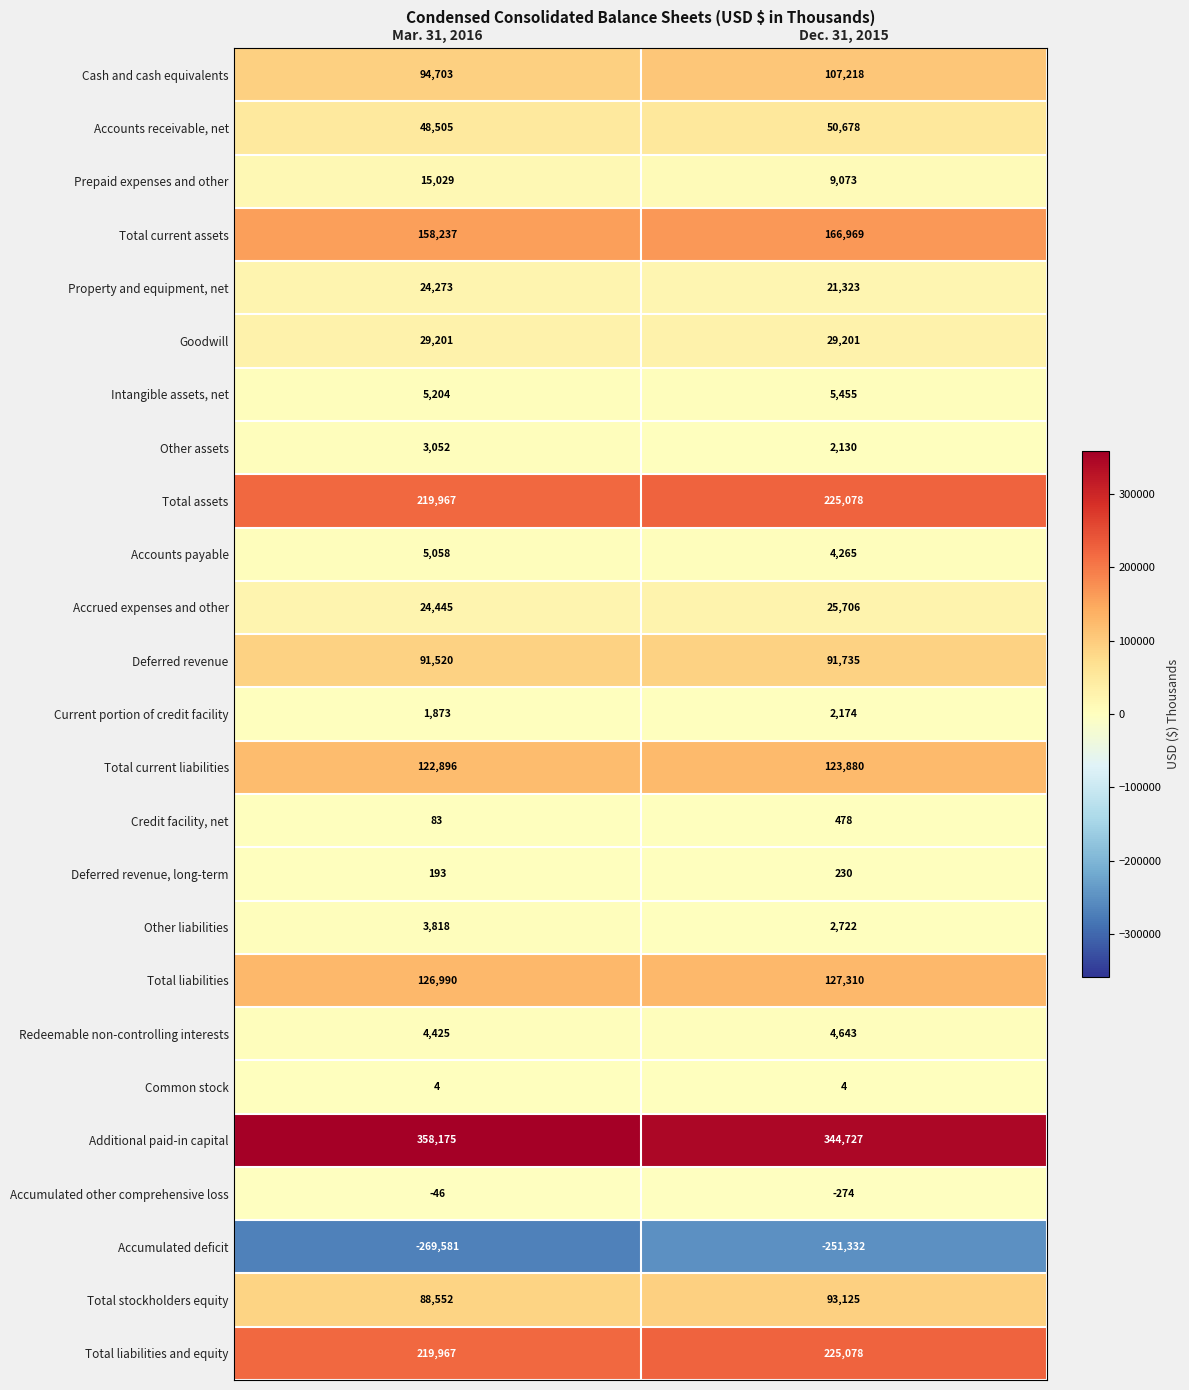

What is the sum of all Credit facility, net values?

561